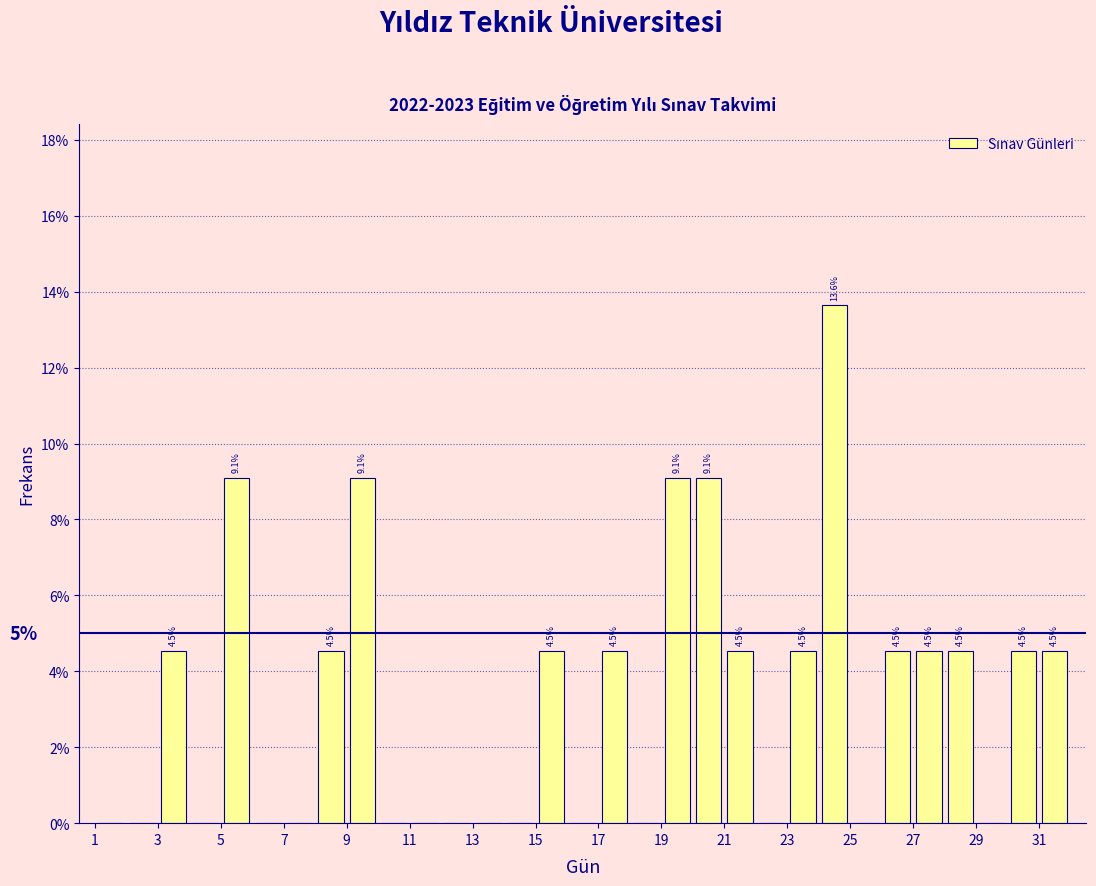

Which range on the x-axis has the tallest bar?

24 to 25